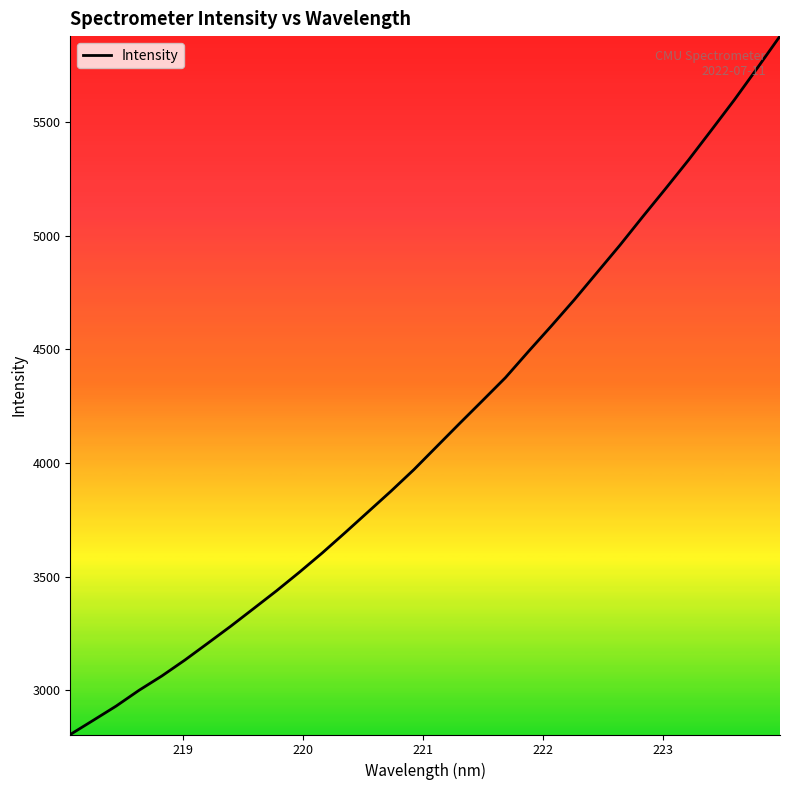

What is the difference between the second highest and minimum values?

2933.7